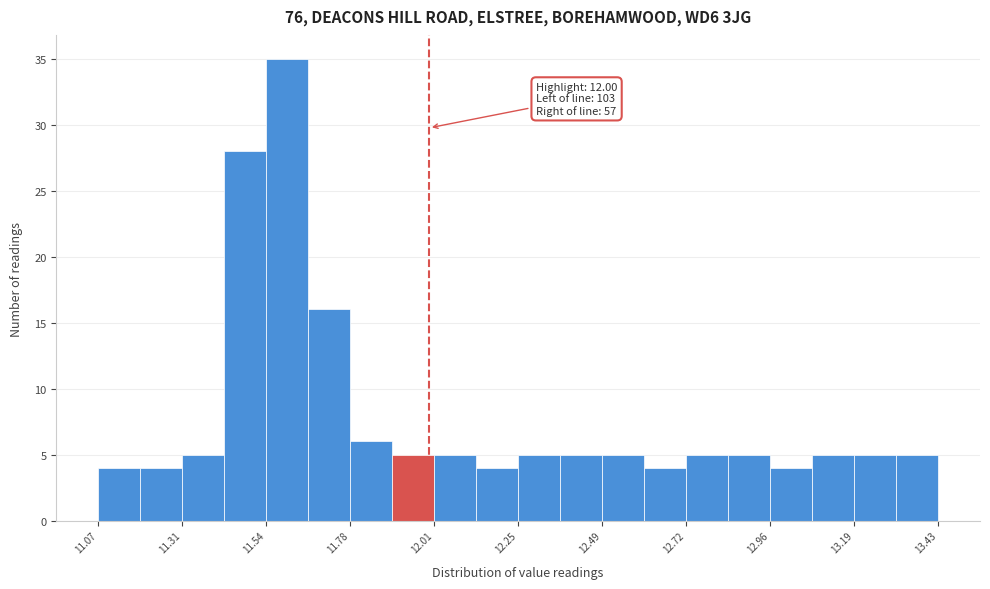

Read against the x-axis, roughly where is the centre of the tallest bar?

11.60